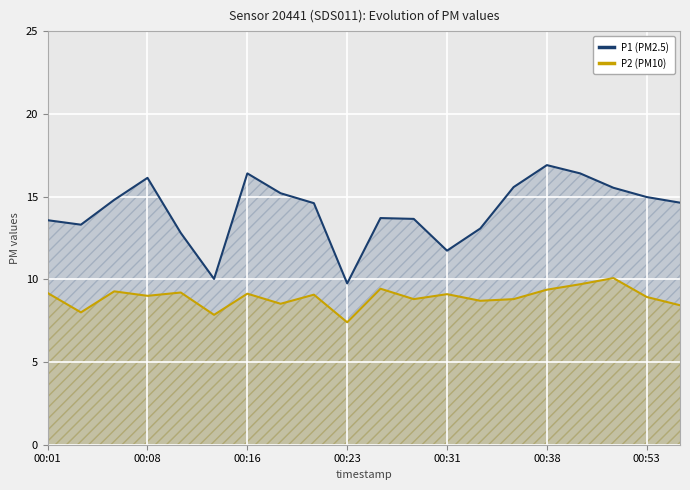

Which series has the widest spread of values?

P1 (PM2.5)